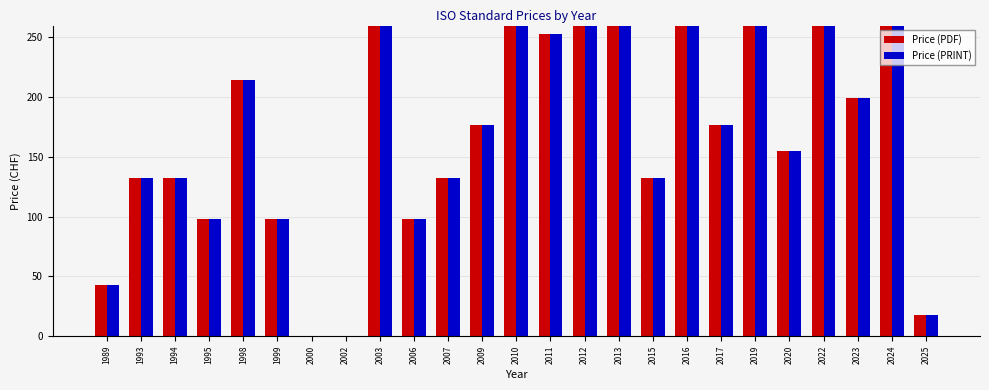

What is the average value of the Price (PDF) series?

256